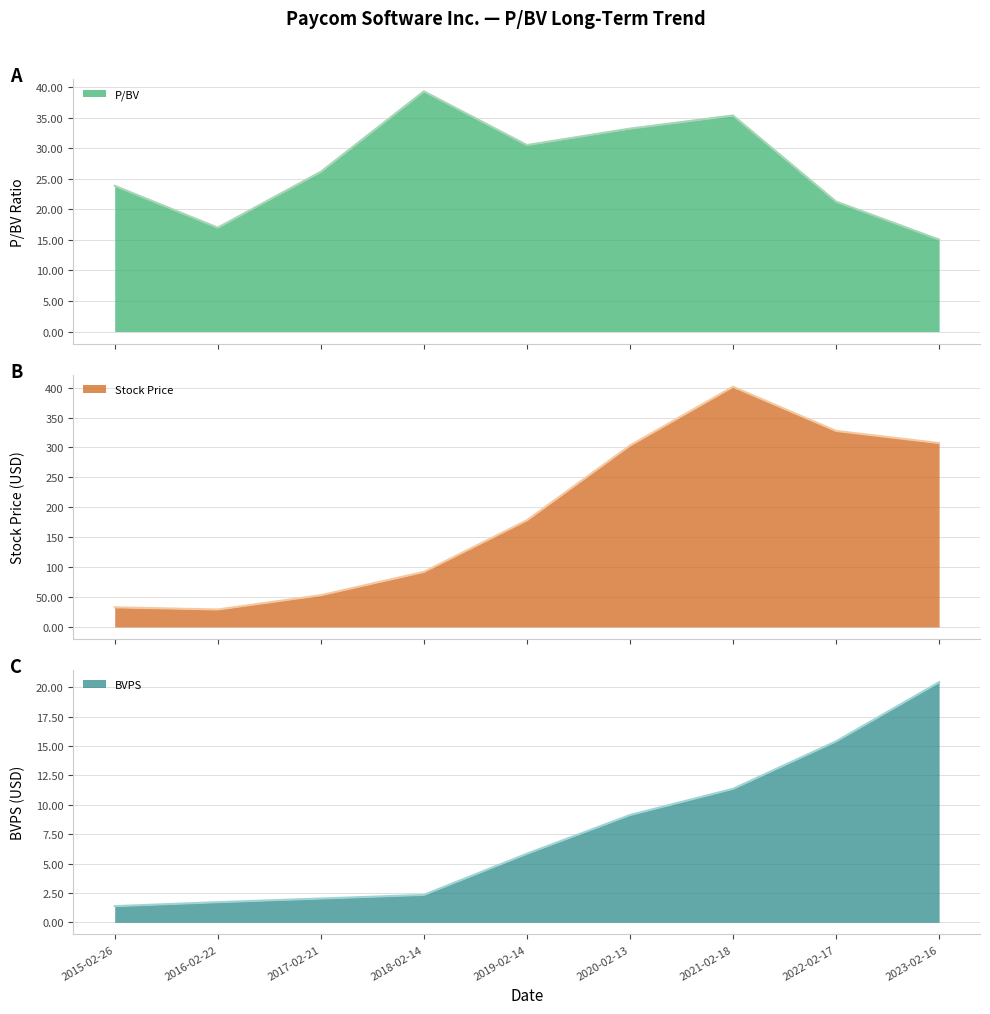

Which label corresponds to the smallest value in the chart?

2015-02-26